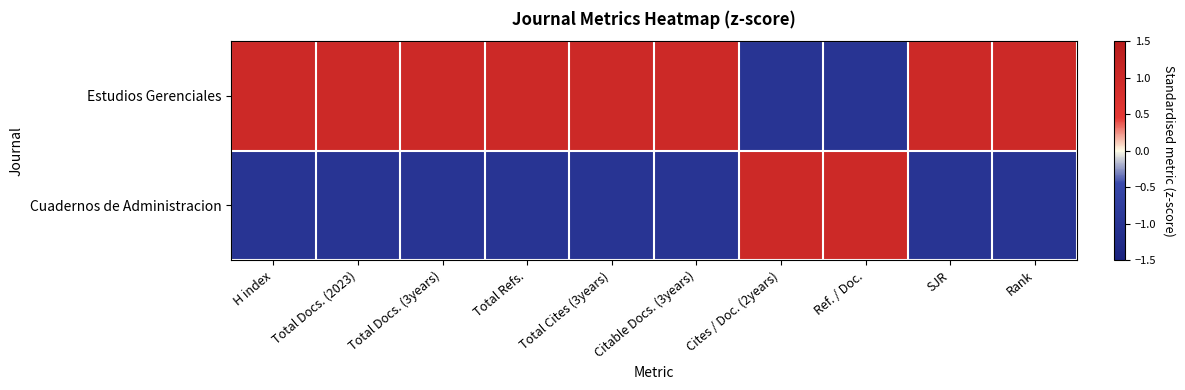

Reading left to right, what are all the values shown in this chart?

Estudios Gerenciales: H index=1	Total Docs. (2023)=1	Total Docs. (3years)=1	Total Refs.=1	Total Cites (3years)=1	Citable Docs. (3years)=1	Cites / Doc. (2years)=-1	Ref. / Doc.=-1	SJR=1	Rank=1
Cuadernos de Administracion: H index=-1	Total Docs. (2023)=-1	Total Docs. (3years)=-1	Total Refs.=-1	Total Cites (3years)=-1	Citable Docs. (3years)=-1	Cites / Doc. (2years)=1	Ref. / Doc.=1	SJR=-1	Rank=-1